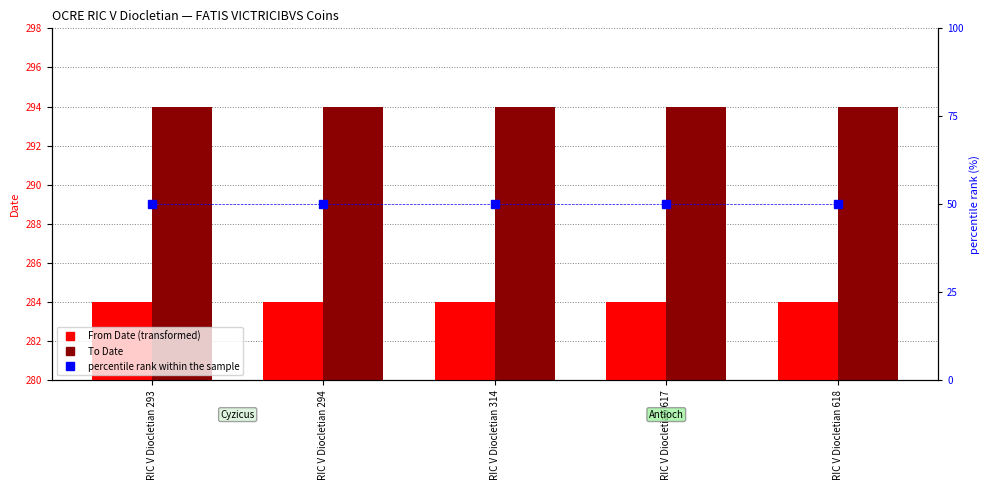

Count the number of categories in the chart.

5